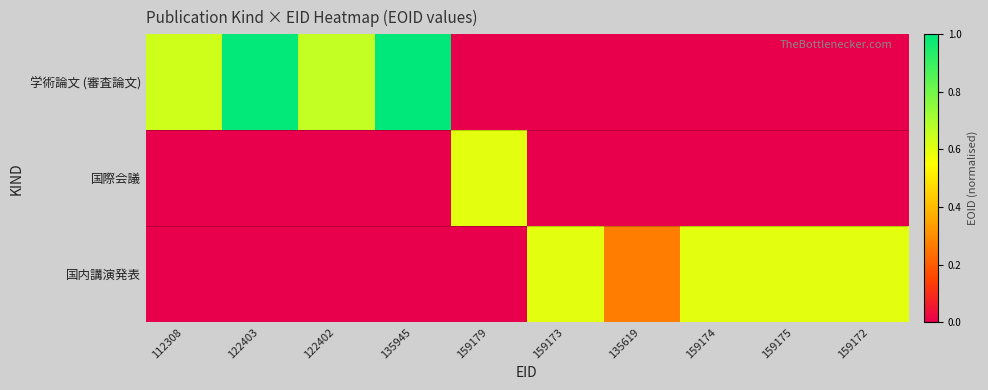

Reading left to right, transcribe all the data shown in this chart.

学術論文 (審査論文): 112308=0.6	122403=1.0	122402=0.7	135945=1.0	159179=0.0	159173=0.0	135619=0.0	159174=0.0	159175=0.0	159172=0.0
国際会議: 112308=0.0	122403=0.0	122402=0.0	135945=0.0	159179=0.6	159173=0.0	135619=0.0	159174=0.0	159175=0.0	159172=0.0
国内講演発表: 112308=0.0	122403=0.0	122402=0.0	135945=0.0	159179=0.0	159173=0.6	135619=0.3	159174=0.6	159175=0.6	159172=0.6